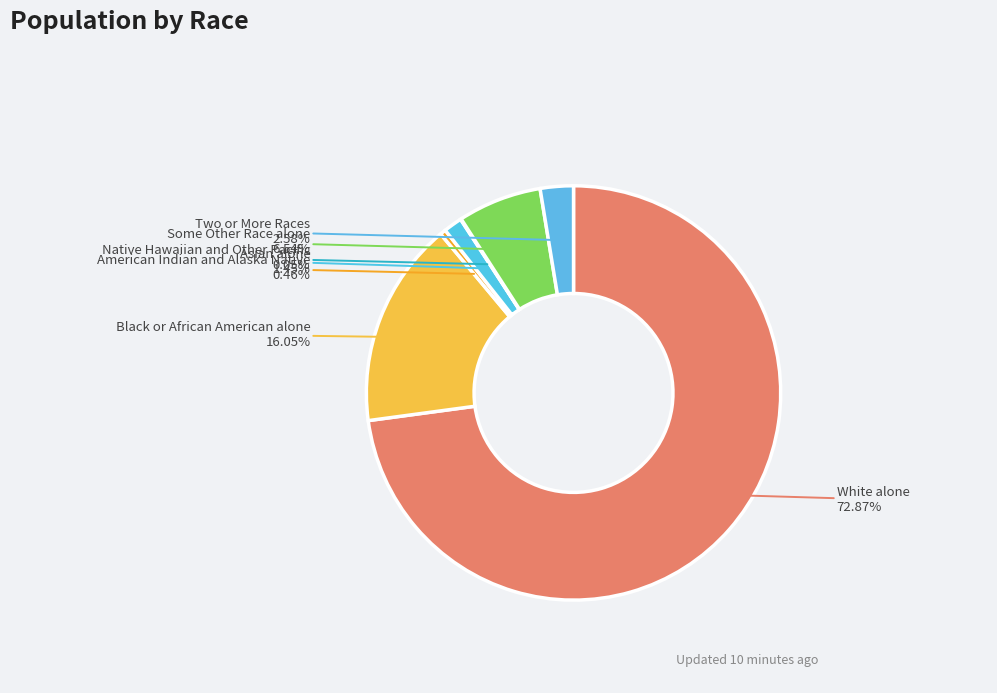

Which category has the biggest portion of the pie?

White alone